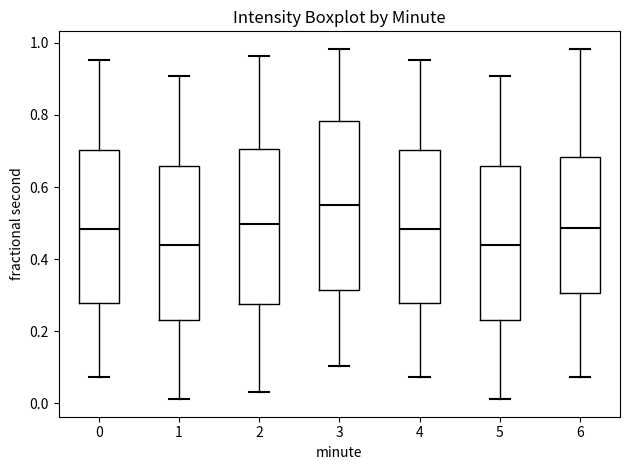

Which box has the highest median line?

3